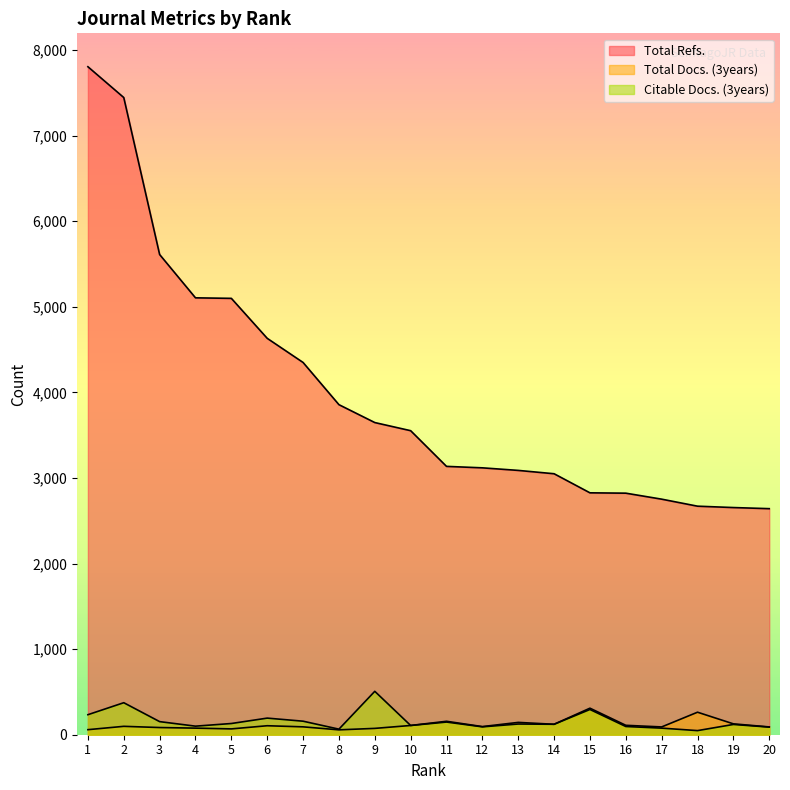

The value of Total Refs. at 20 is 4379. True or false?

False